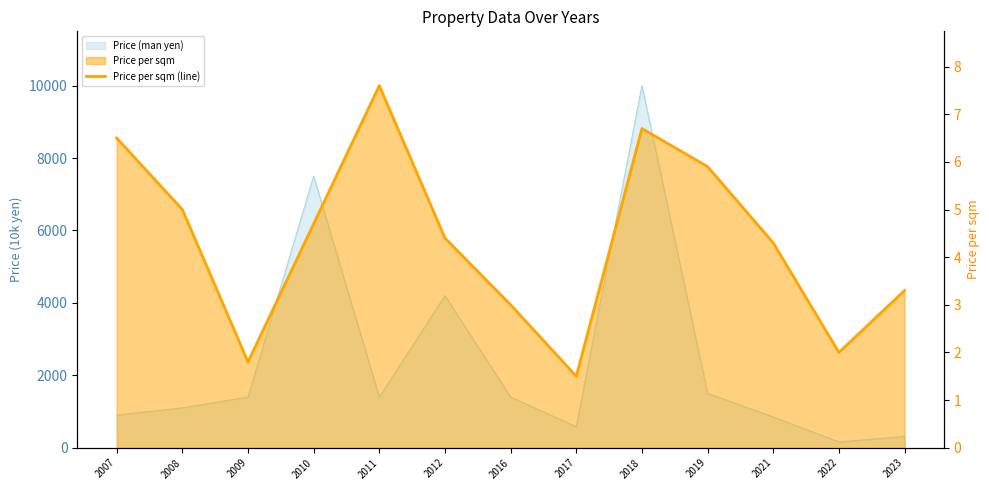

Where is the data nearest to the value 4?

2021